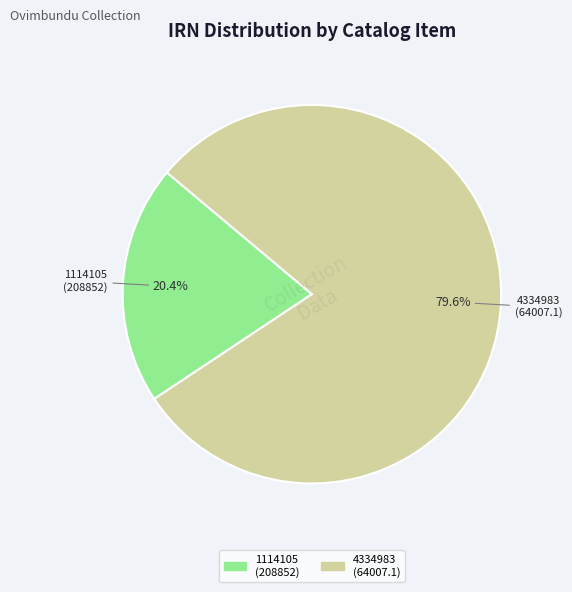

Which slice is the smallest?

1114105 (208852)